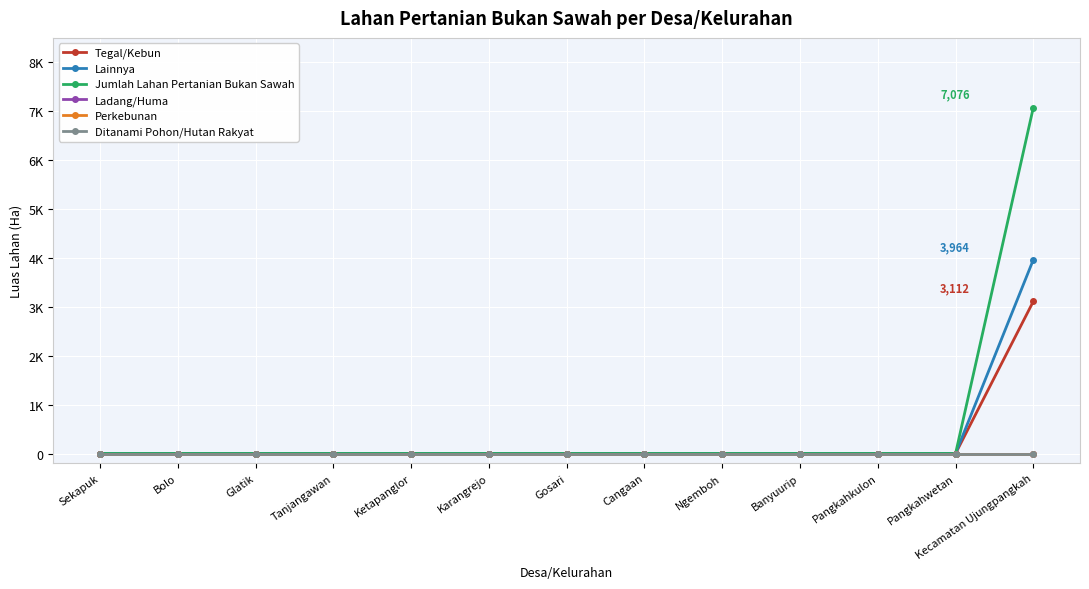

What is the label of the 12th point from the right?

Bolo